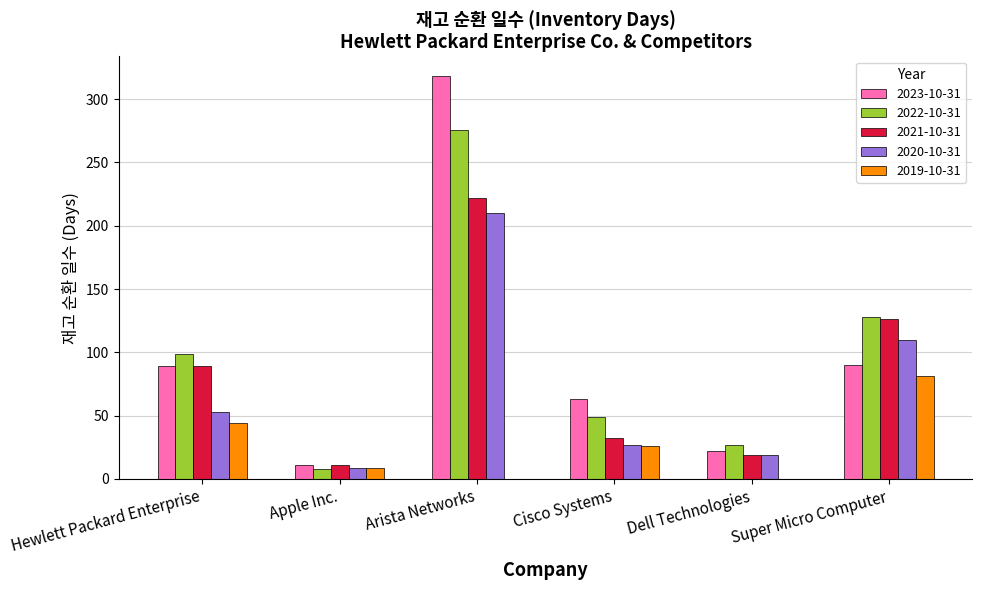

Are the bars horizontal?

No